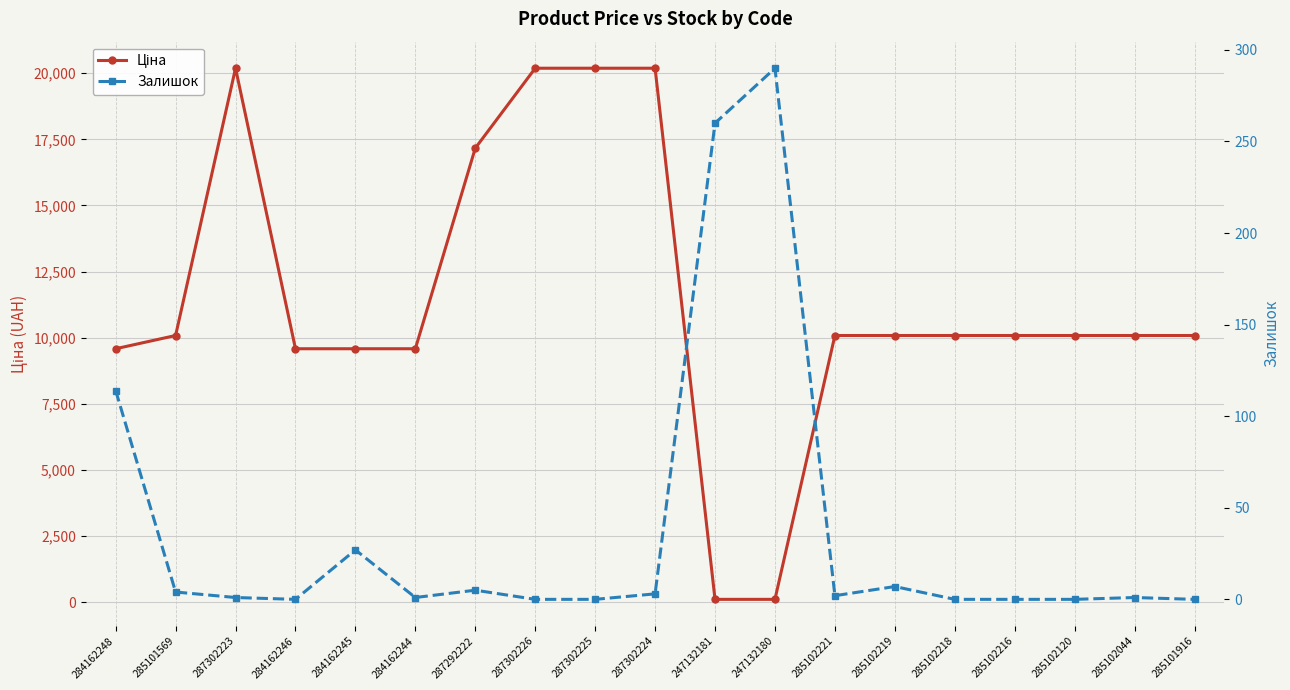

Which series ends up on top after the final intersection of Залишок and Ціна?

Ціна